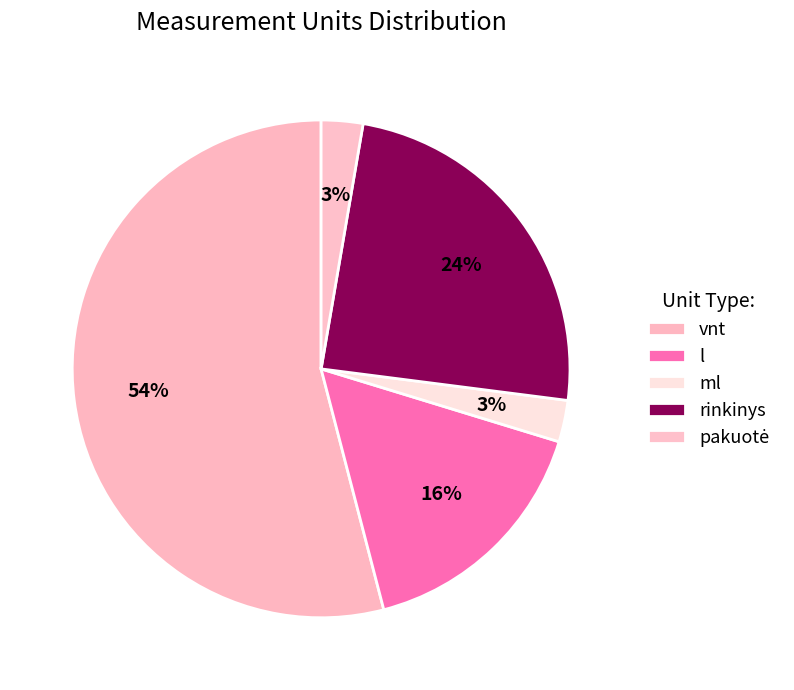

Is it true that ml is 13% of the pie?

False